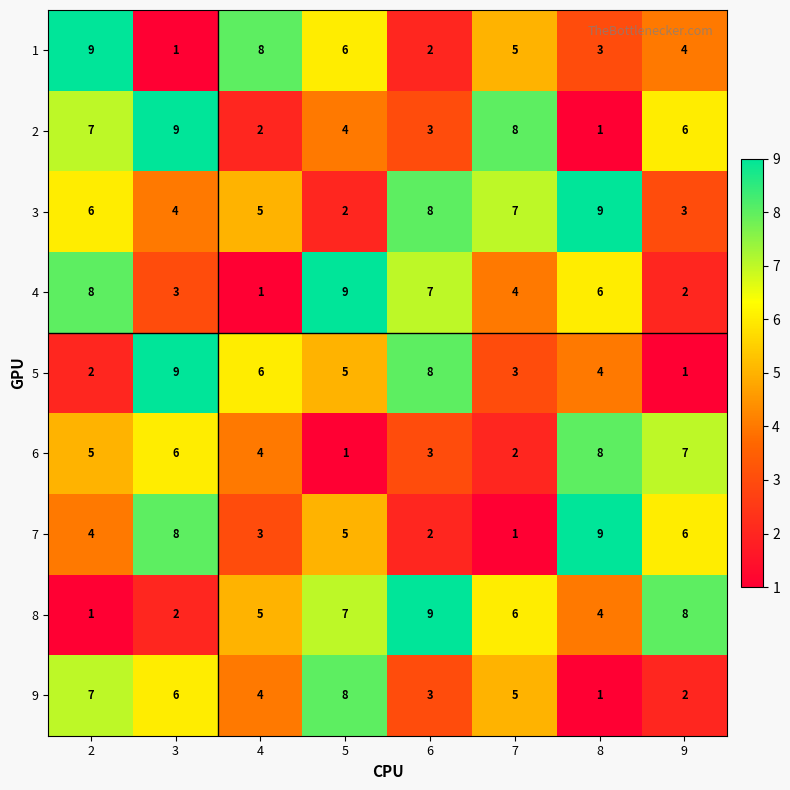

Is it true that 6 equals 4 at 4?

True